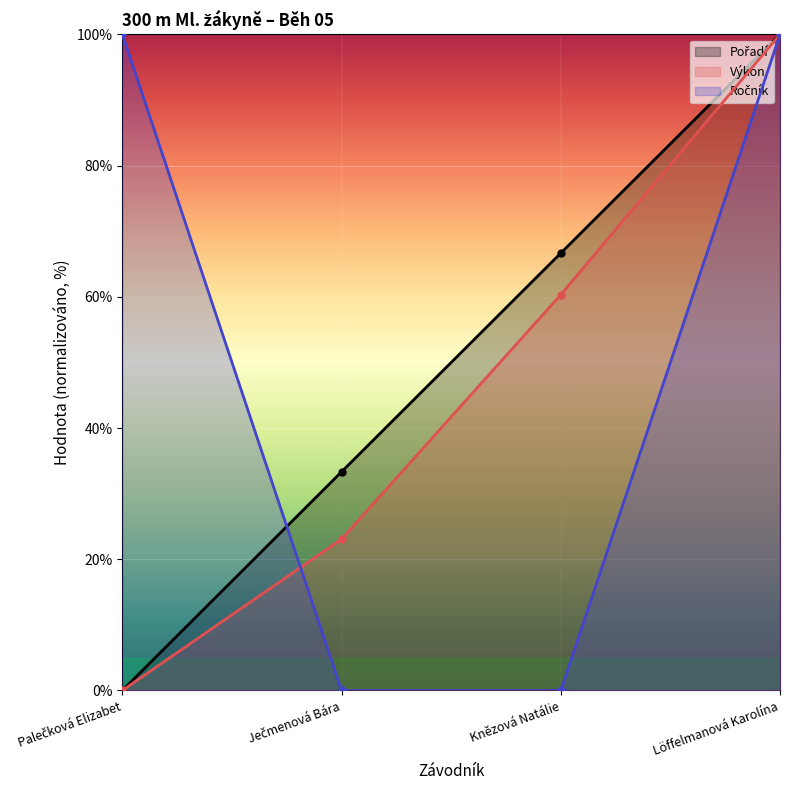

List the series in order of their peak value, highest first.

Pořadí, Výkon, Ročník